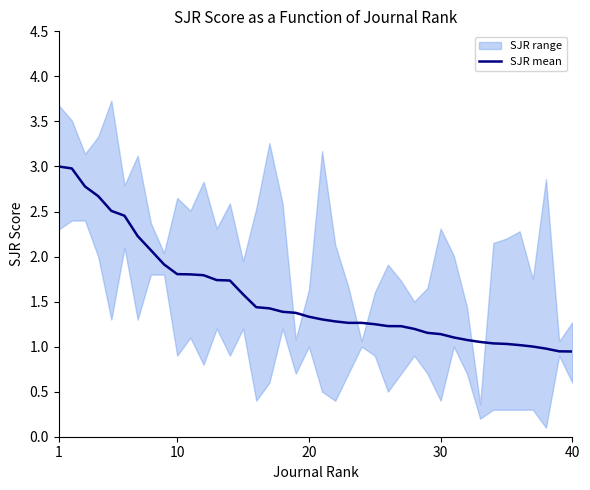

Is it true that SJR mean equals 1.3 at 20?

True